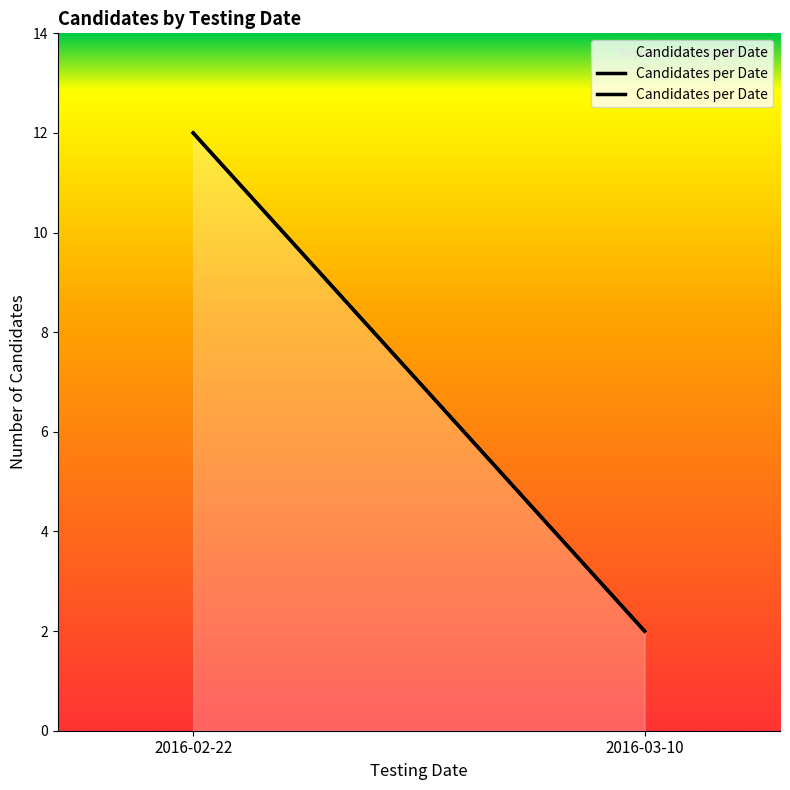

What is the smallest value displayed?

2